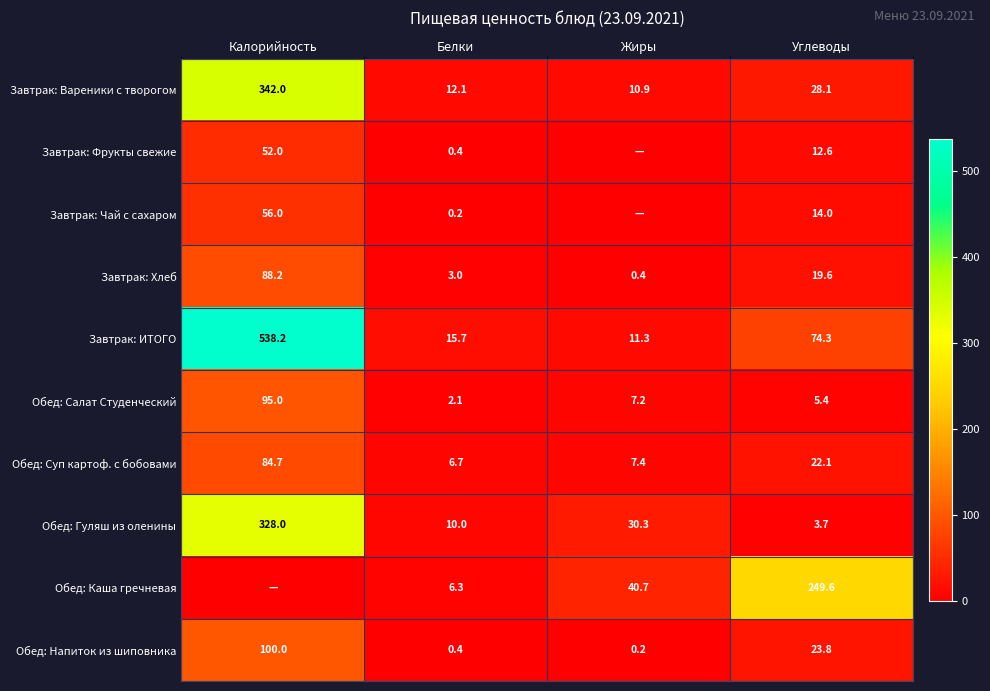

True or false: Завтрак: ИТОГО has a value of 11.3 at Жиры.

True